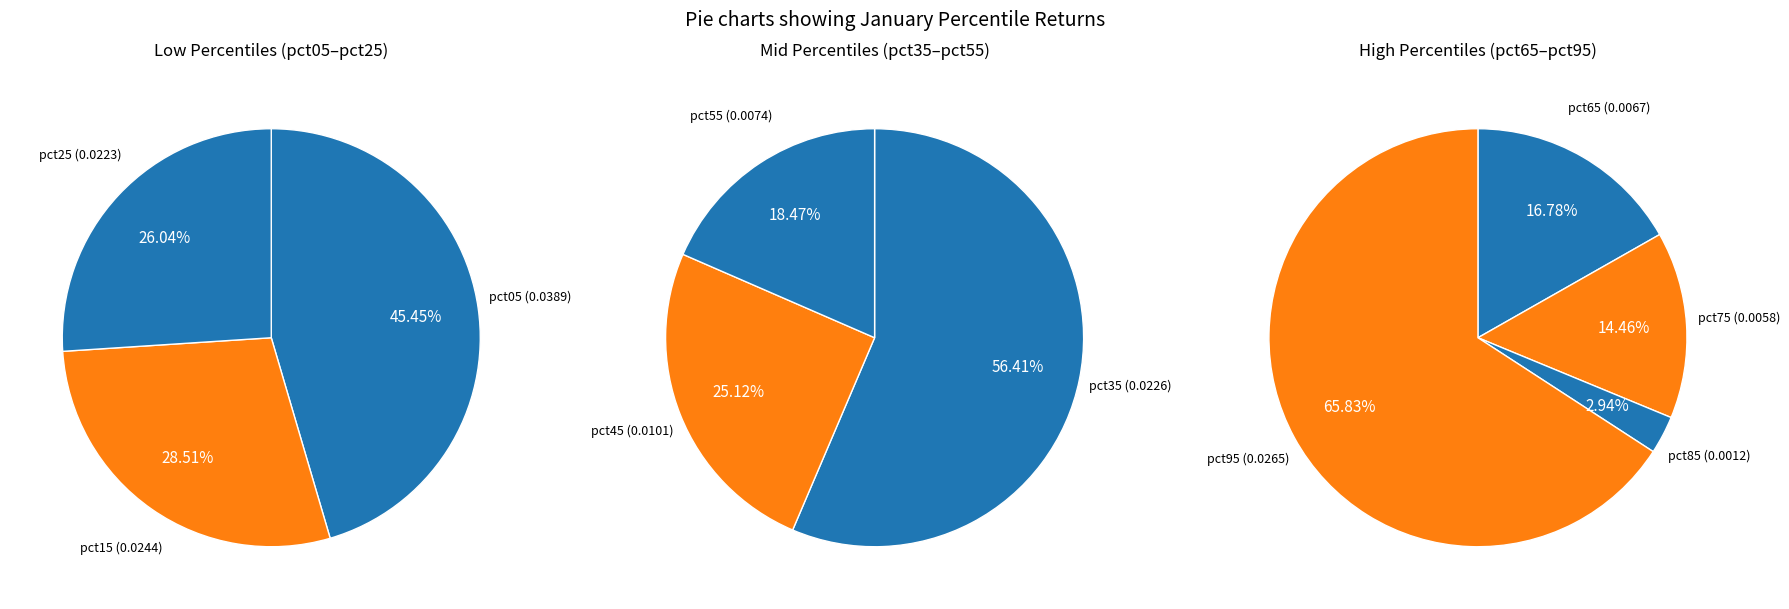

What is the smallest slice in the pie chart?

pct85